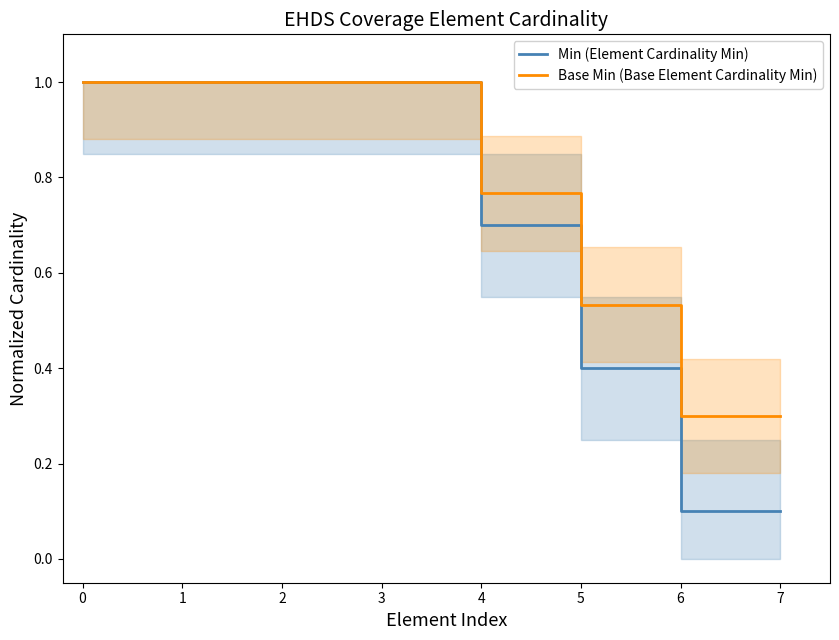

Reading left to right, what are all the values shown in this chart?

Min (Element Cardinality Min): 1.0	1.0	1.0	1.0	0.7	0.4	0.1	0.1
Base Min (Base Element Cardinality Min): 1.0	1.0	1.0	1.0	0.8	0.5	0.3	0.3